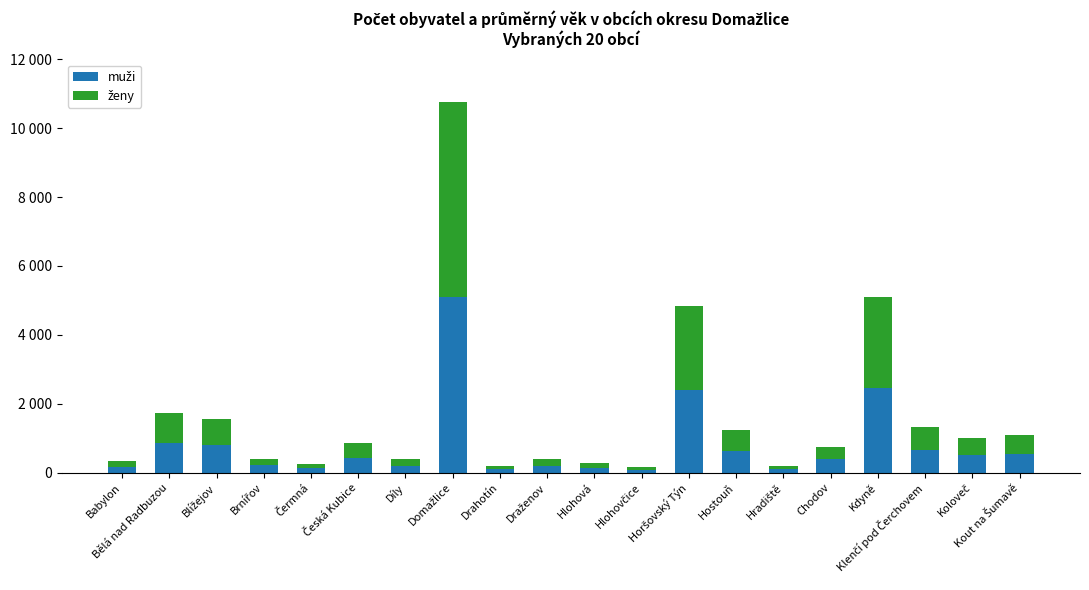

Does the chart contain stacked bars?

Yes